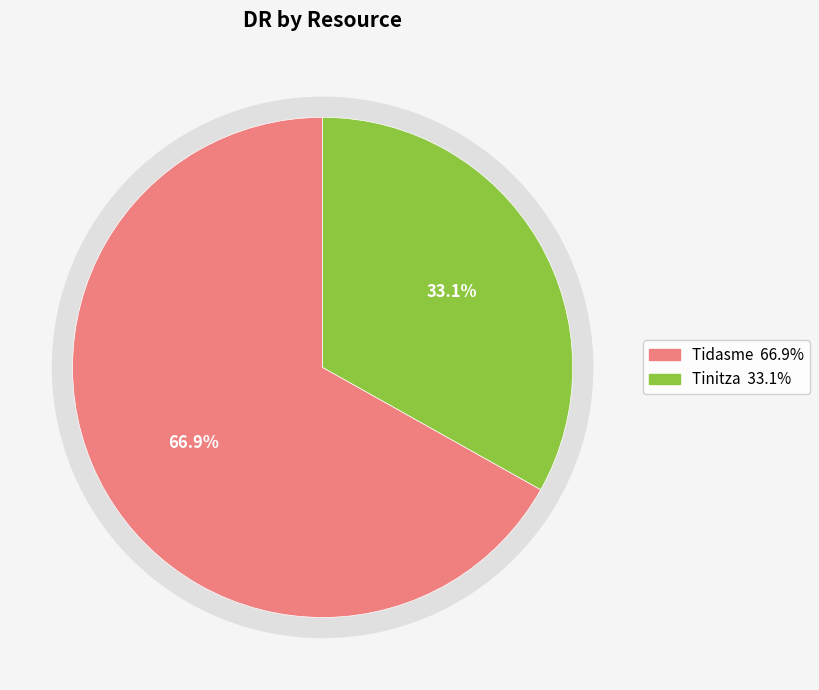

What is the largest slice in the pie chart?

Tidasme